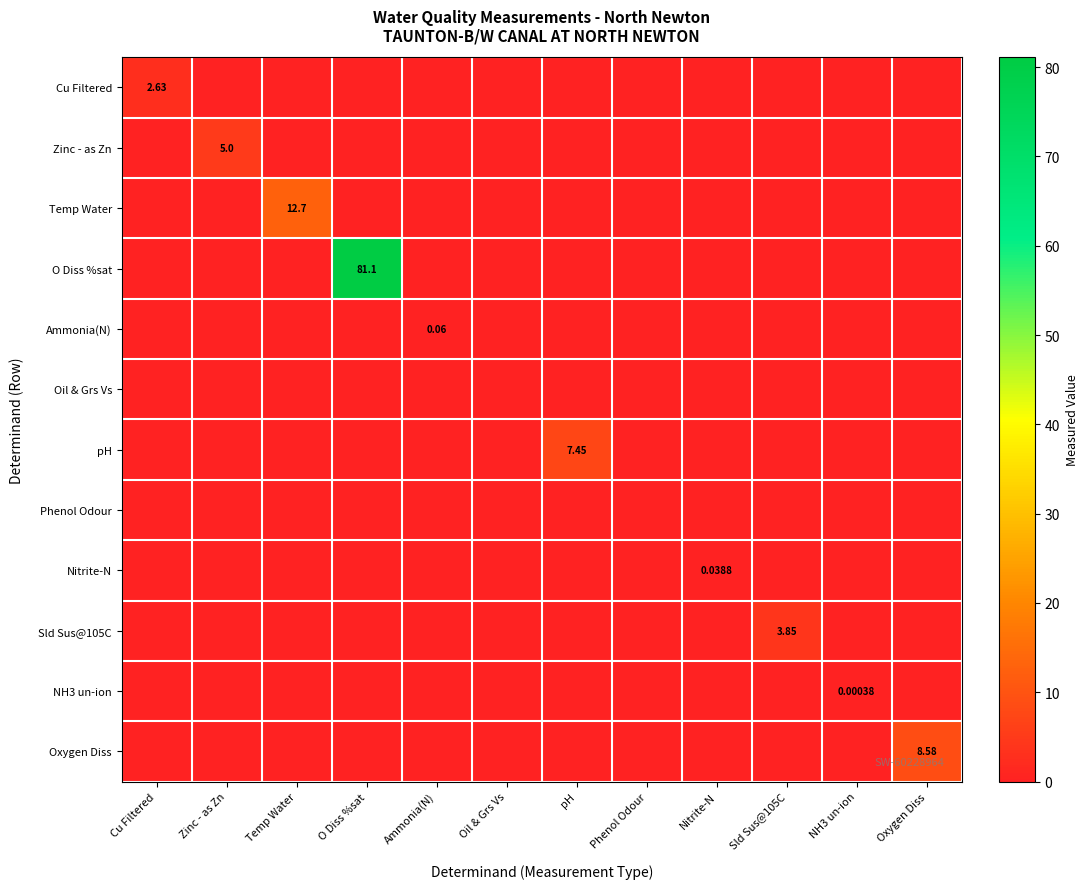

The value of Nitrite-N at NH3 un-ion is -0.0. True or false?

False